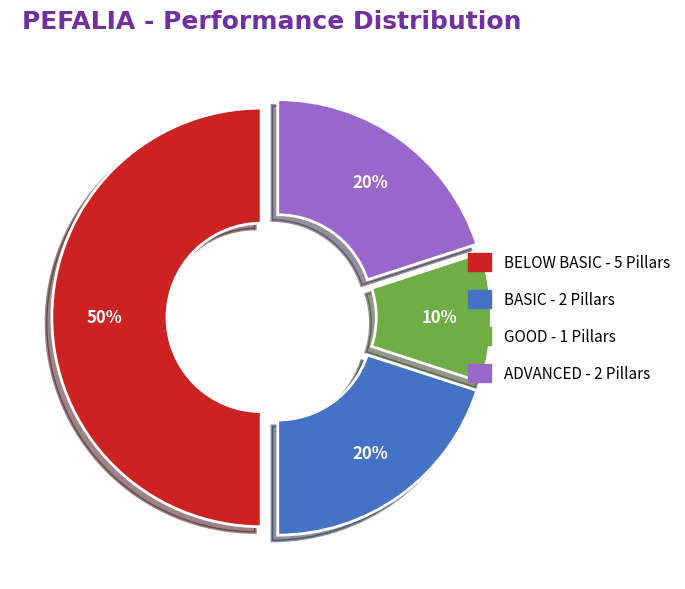

To the nearest percent, what portion does GOOD represent?

10%